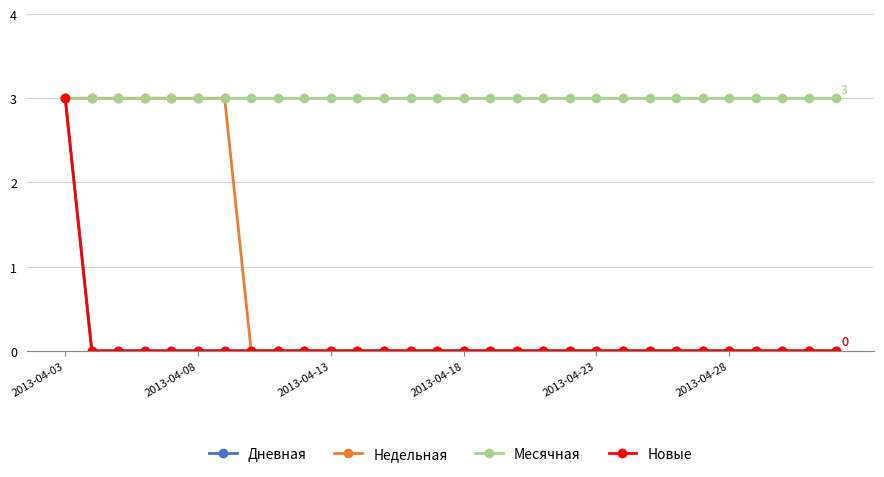

True or false: Дневная and Недельная intersect in this chart.

False